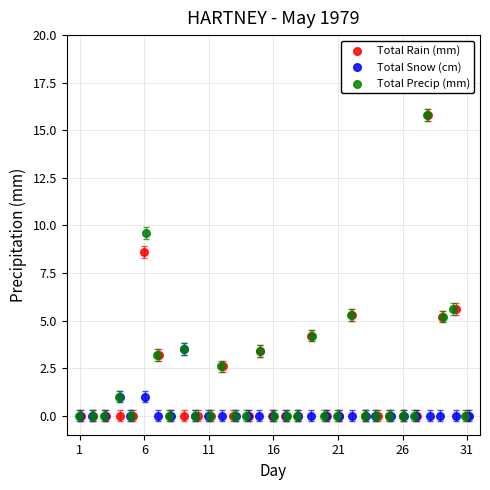

What are all the series names shown in the legend?

Total Rain (mm), Total Snow (cm), Total Precip (mm)